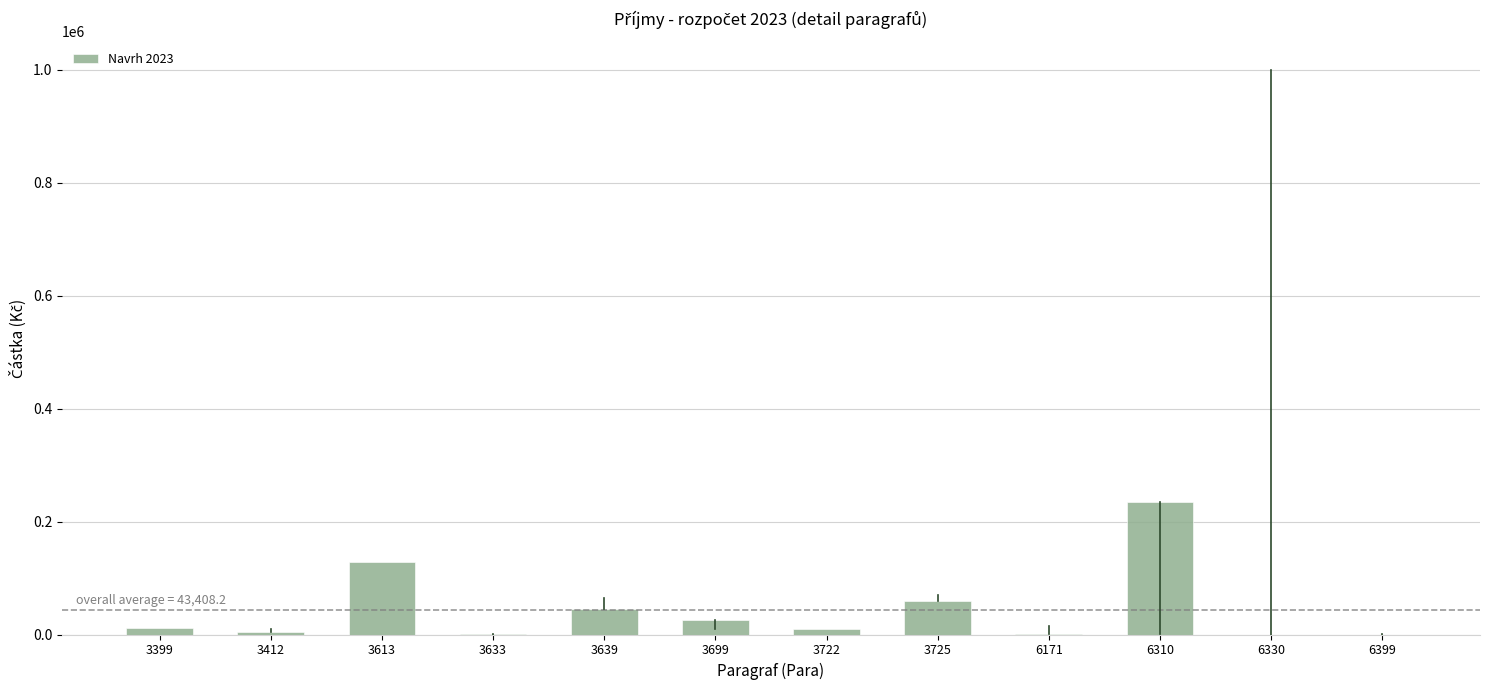

What is the maximum value shown in the chart?

234000